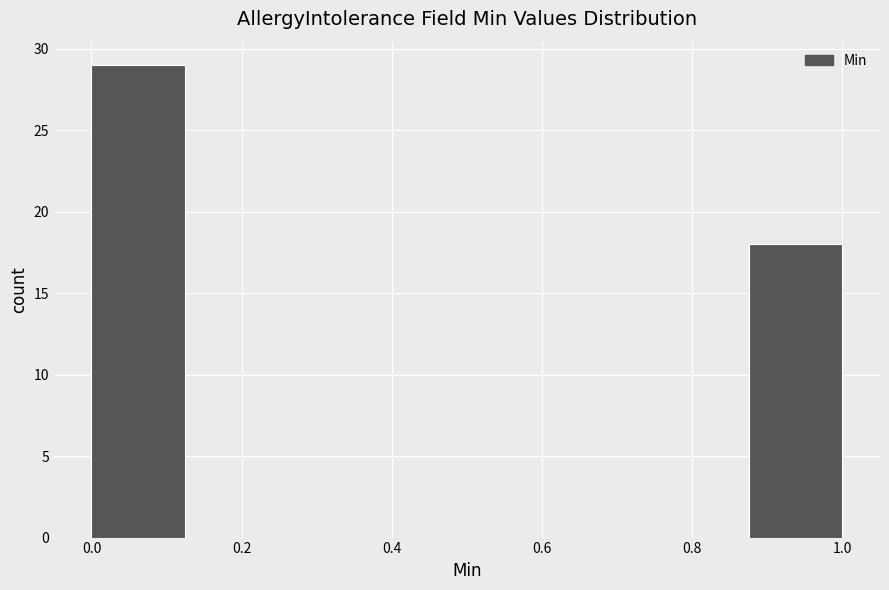

Reading left to right, list every bar in this chart as the range it spans on the x-axis followed by its height. Neither the bar edges nor the heights are printed on the chart, so give them approximately, as read against the axes.

0.000 to 0.125: 29
0.125 to 0.250: 0
0.250 to 0.375: 0
0.375 to 0.500: 0
0.500 to 0.625: 0
0.625 to 0.750: 0
0.750 to 0.875: 0
0.875 to 1.000: 18